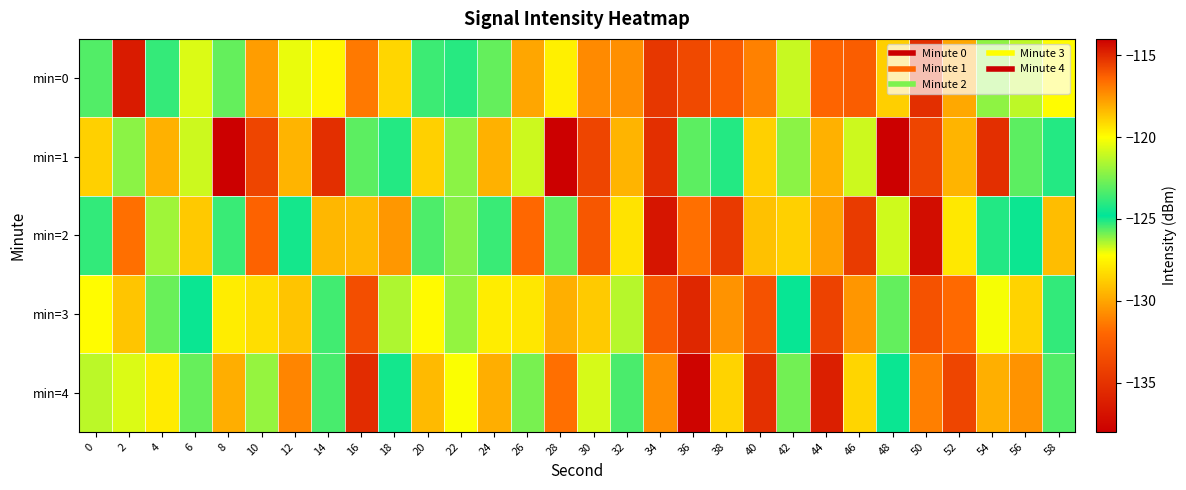

Which series has the largest total across all categories?

min=0